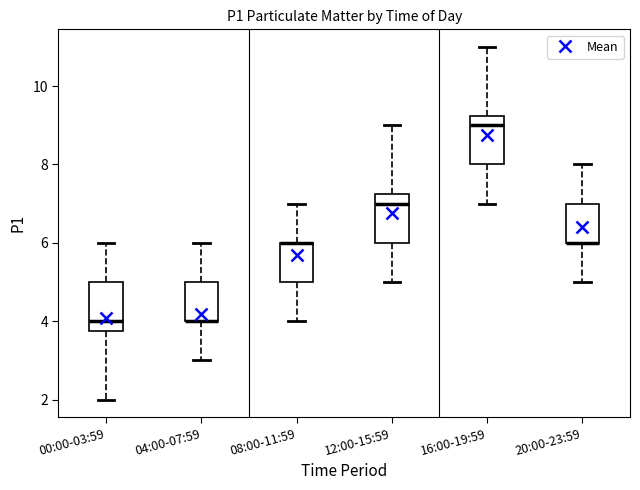

Reading left to right, transcribe this box plot: for each box, give where its median line is, the range the box spans, and where its two whiskers end, as read against the y-axis. The values are not printed on the chart, so give them approximately, as read against the axis.

00:00-03:59: median 4.0, box 3.8 to 5.0, whiskers 2.0 to 6.0
04:00-07:59: median 4.0 (drawn on the box's lower edge), box 4.0 to 5.0, whiskers 3.0 to 6.0
08:00-11:59: median 6.0 (drawn on the box's upper edge), box 5.0 to 6.0, whiskers 4.0 to 7.0
12:00-15:59: median 7.0, box 6.0 to 7.2, whiskers 5.0 to 9.0
16:00-19:59: median 9.0, box 8.0 to 9.2, whiskers 7.0 to 11.0
20:00-23:59: median 6.0 (drawn on the box's lower edge), box 6.0 to 7.0, whiskers 5.0 to 8.0